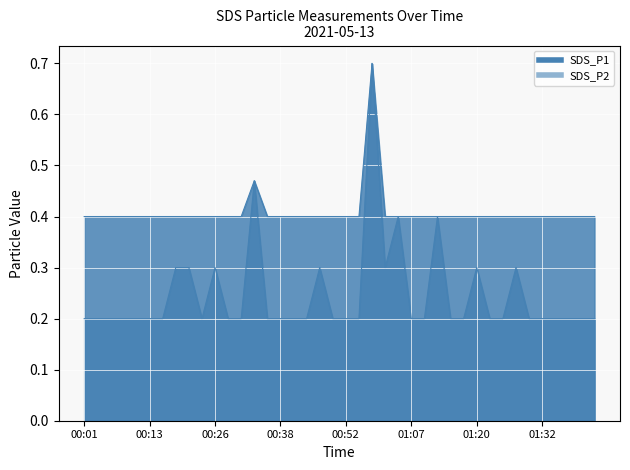

What is the total value across all series at 01:20?

0.7